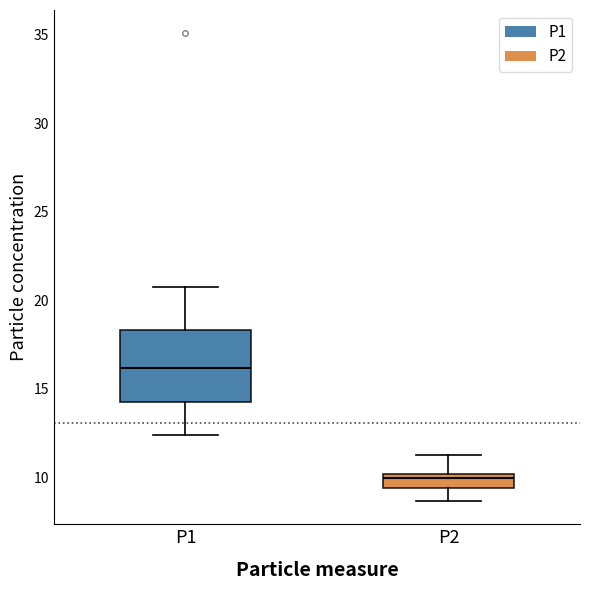

Reading left to right, transcribe this box plot: for each box, give where its median line is, the range the box spans, and where its two whiskers end, as read against the y-axis. The values are not printed on the chart, so give them approximately, as read against the axis.

P1: median 16.0, box 14.5 to 18.5, whiskers 12.5 to 21.0
P2: median 10.0 (just below the box's upper edge), box 9.5 to 10.0, whiskers 8.5 to 11.5